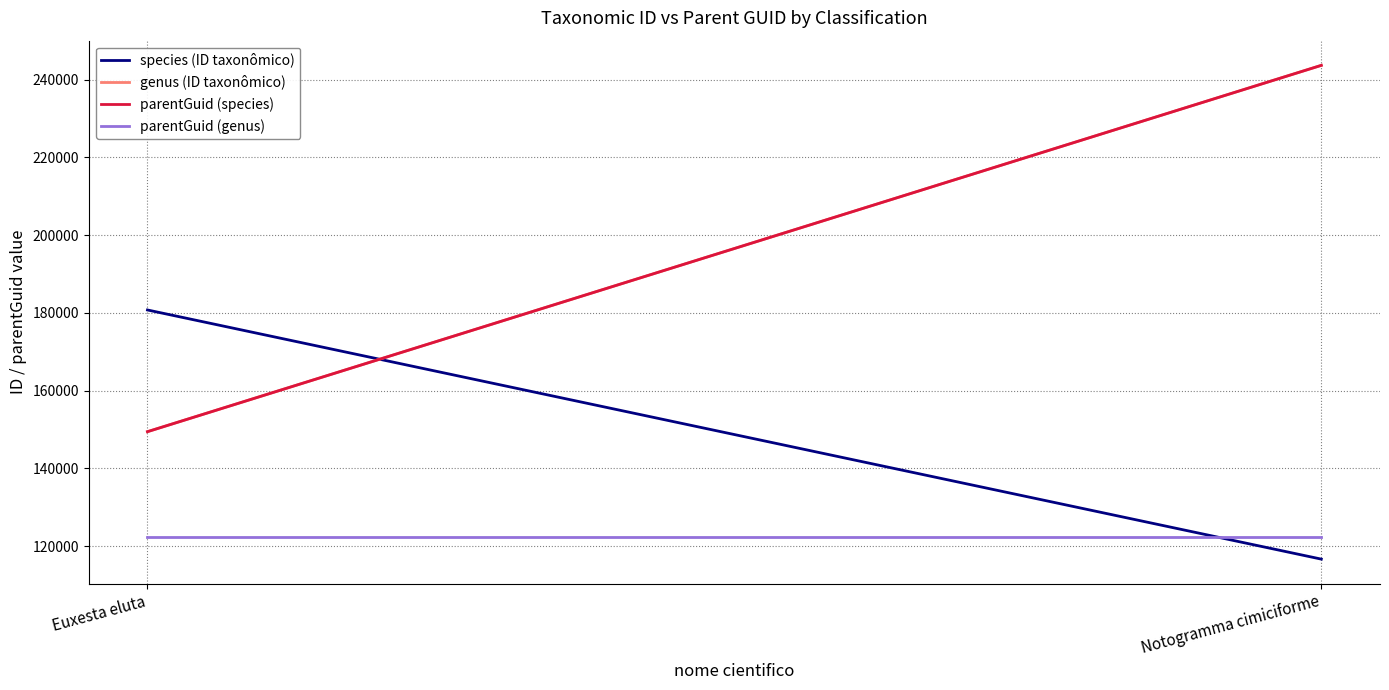

Reading right to left, transcribe all the data shown in this chart.

species (ID taxonômico): 116653	180736
genus (ID taxonômico): 243654	149433
parentGuid (species): 243654	149433
parentGuid (genus): 122464	122464